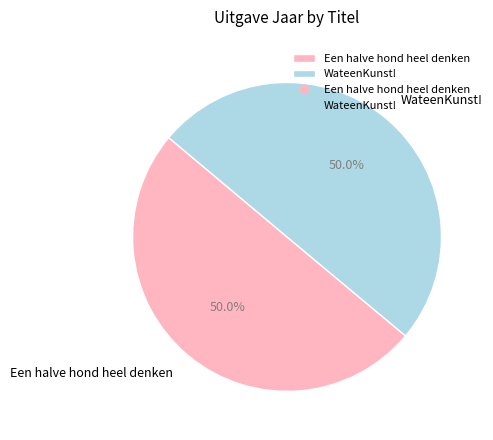

Approximately how many times larger is the value at WateenKunst! compared to Een halve hond heel denken?

1.0